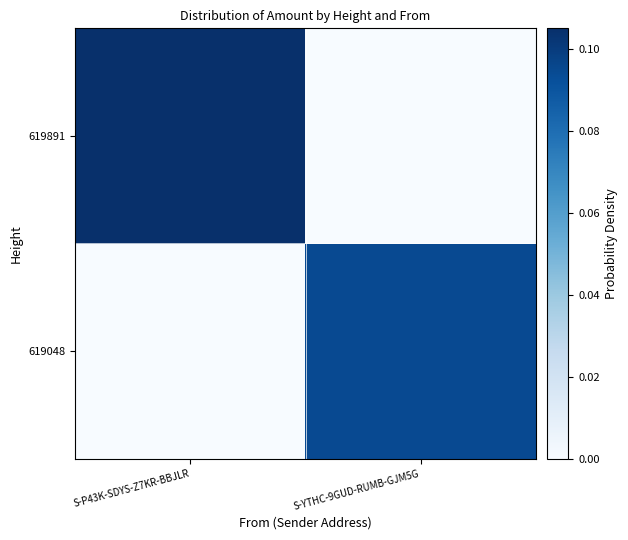

Reading left to right, extract all data points from this chart.

619048: S-P43K-SDYS-Z7KR-BBJLR=0.0	S-YTHC-9GUD-RUMB-GJM5G=0.1
619891: S-P43K-SDYS-Z7KR-BBJLR=0.1	S-YTHC-9GUD-RUMB-GJM5G=0.0